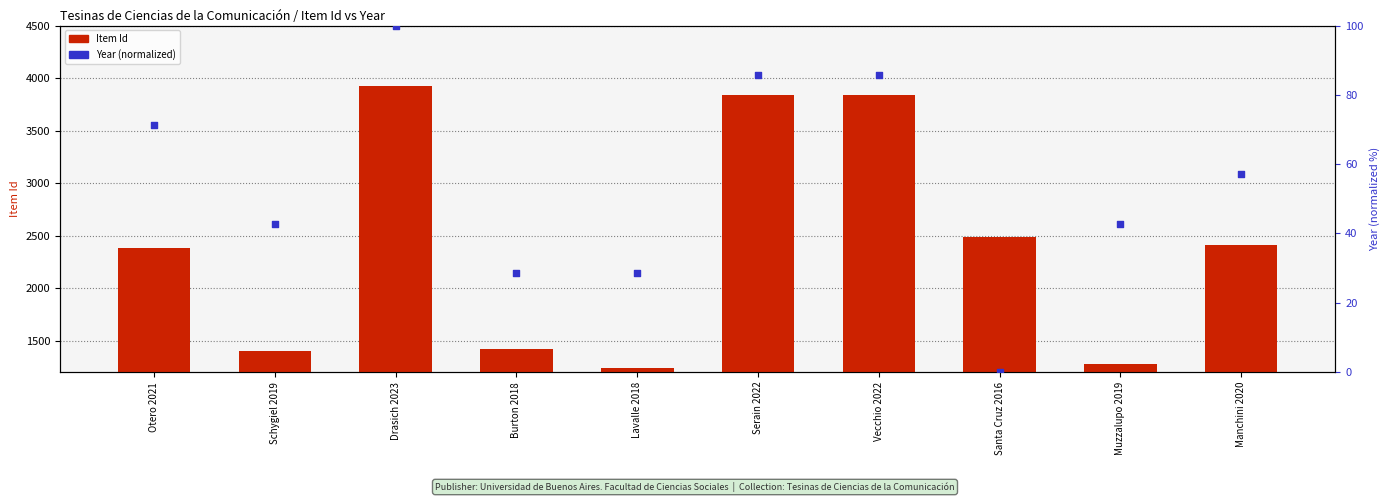

Which has a higher value, Otero 2021 or Vecchio 2022?

Vecchio 2022